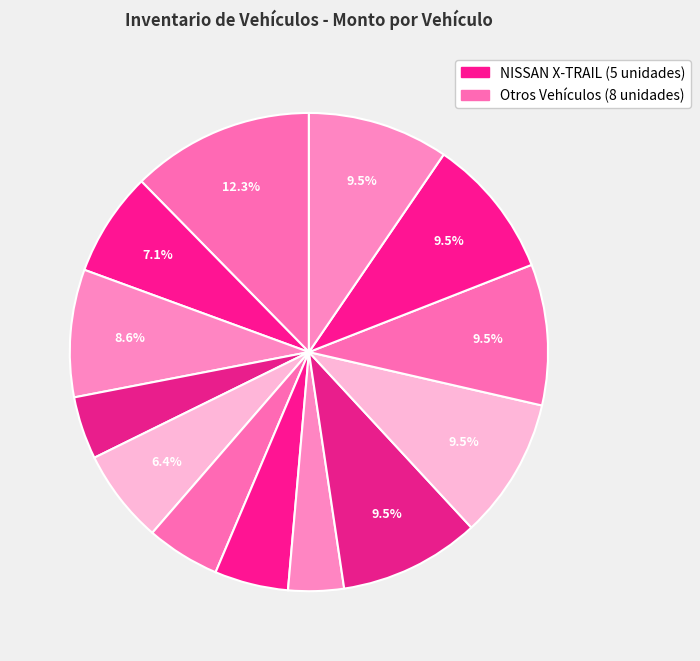

Is there a majority slice in this chart?

No